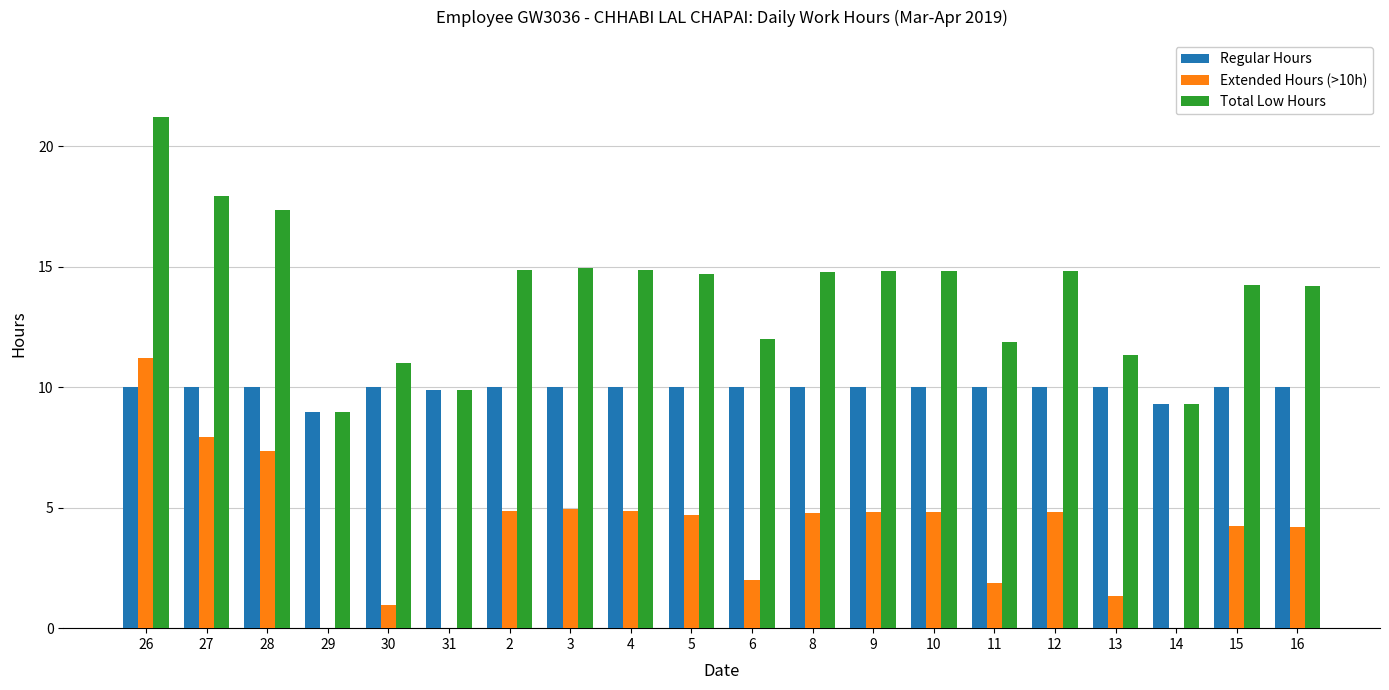

What is the sum of all Regular Hours values?

198.1